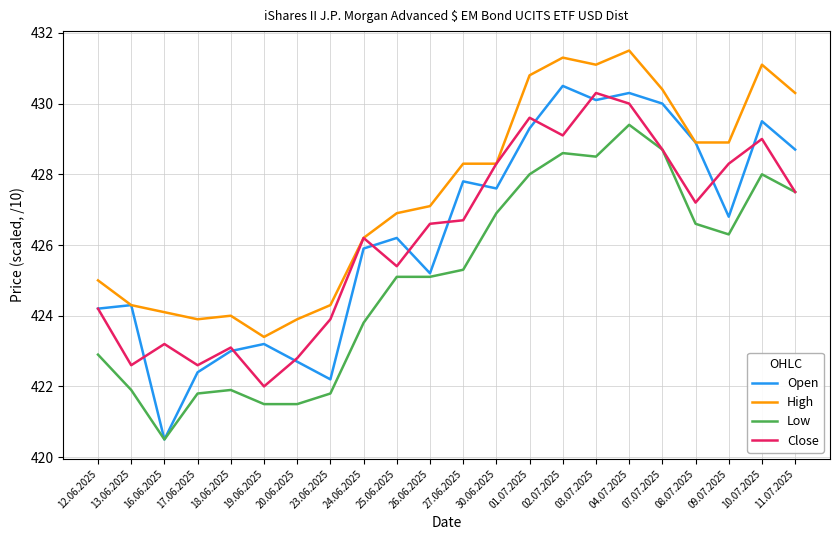

Which series has the largest total across all categories?

High